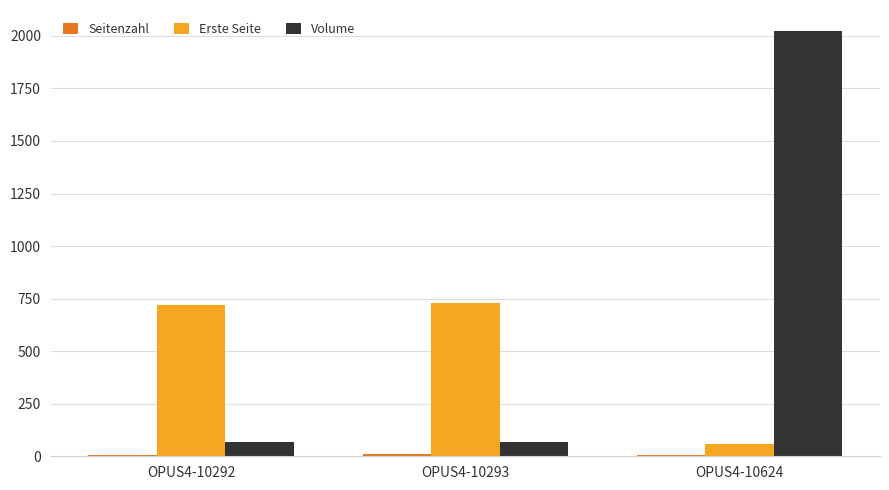

Which series has the largest range (max minus min)?

Volume